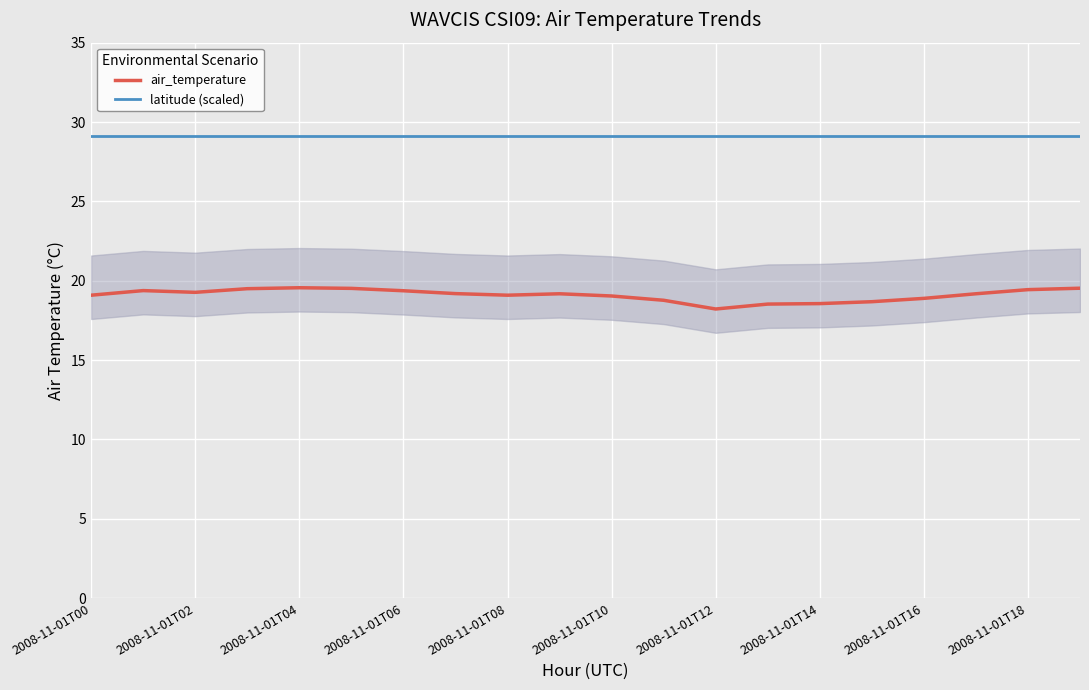

True or false: air_temperature and latitude (scaled) intersect in this chart.

False